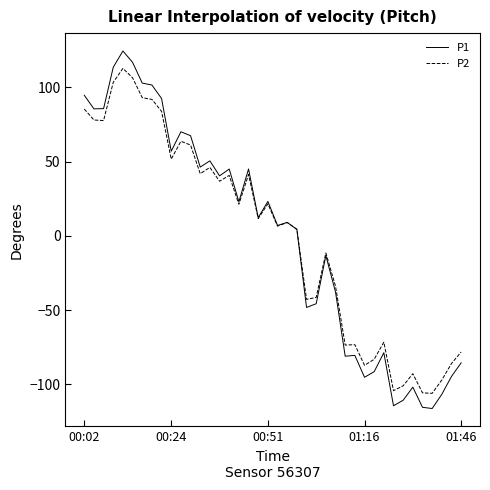

Which series has the widest spread of values?

P1